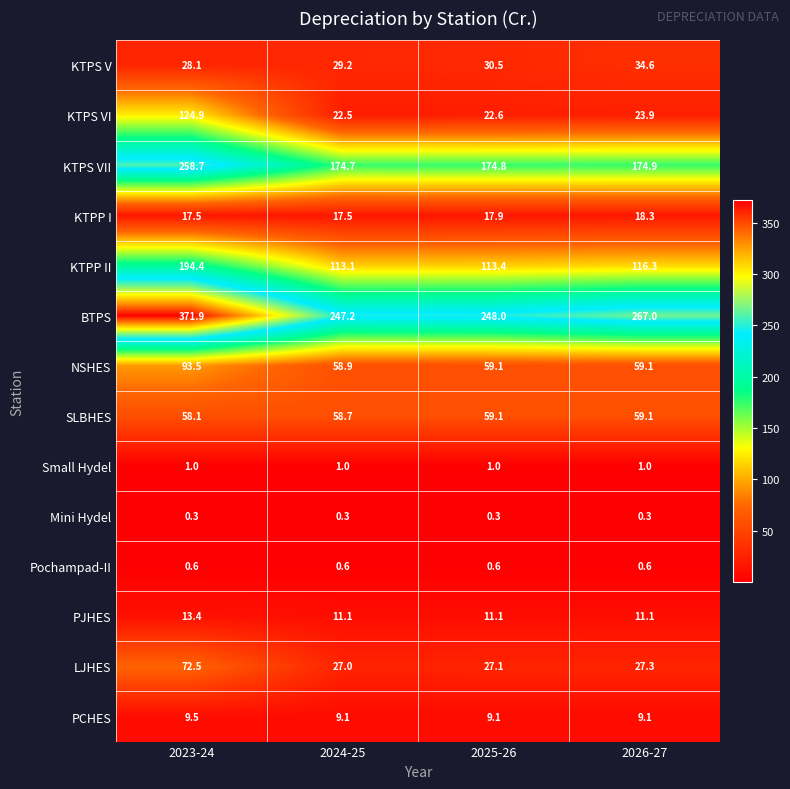

Which series has the largest range (max minus min)?

BTPS